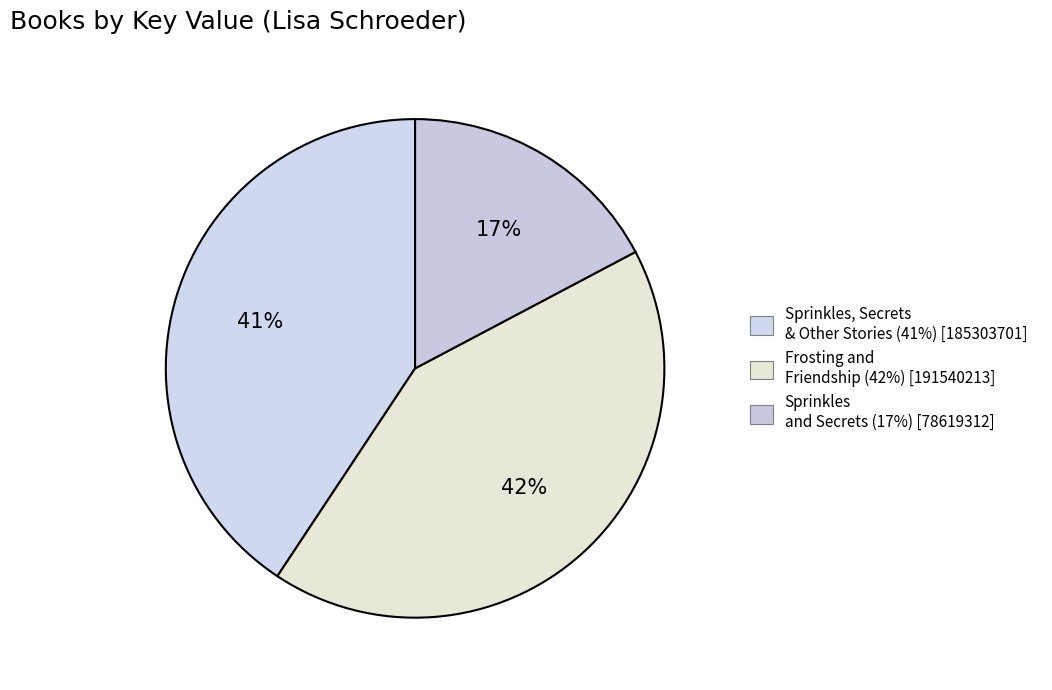

How many segments does this pie chart have?

3